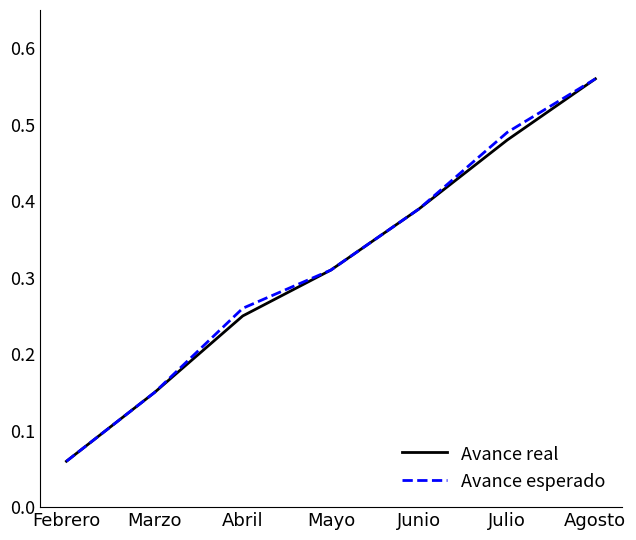

What position from the right is Febrero?

7